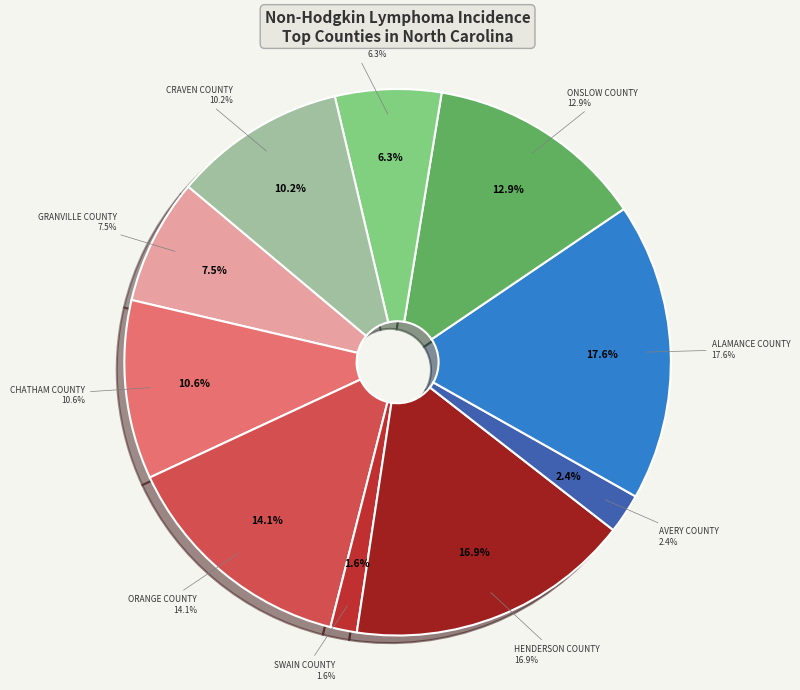

What percentage do Orange County and Chatham County together represent?

24.7%